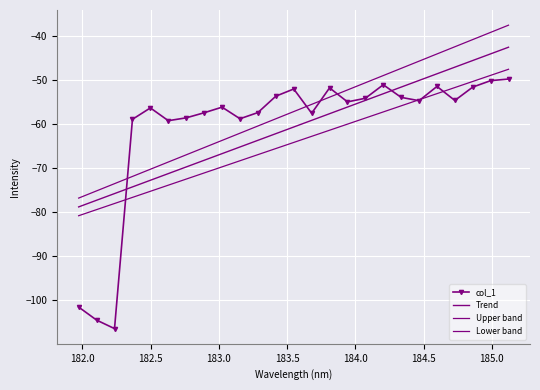

Is this an area chart (filled region under the line)?

No